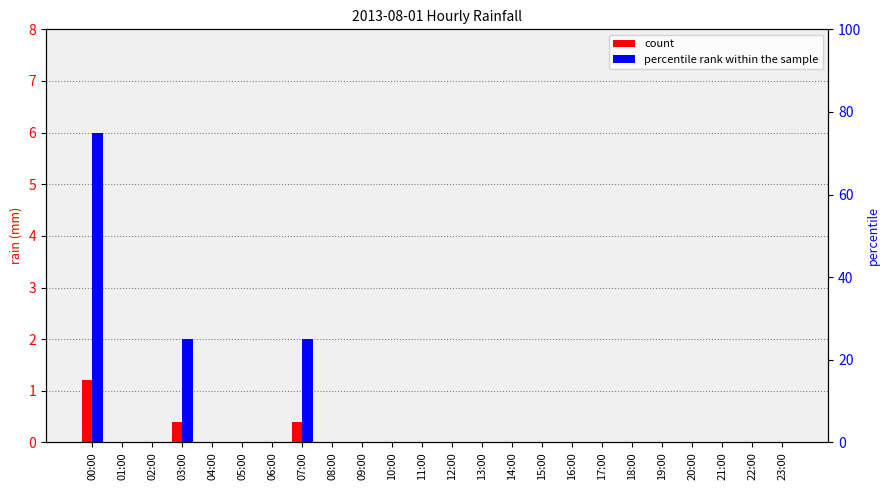

Which series has the largest range (max minus min)?

percentile rank within the sample